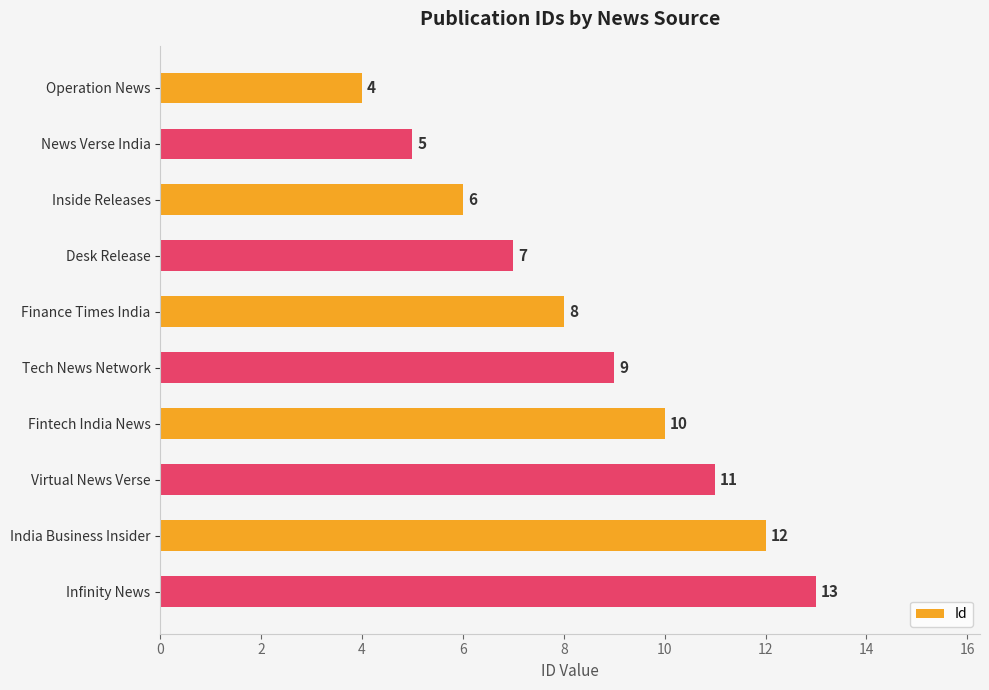

What is the change in value from Virtual News Verse to Infinity News?

+2